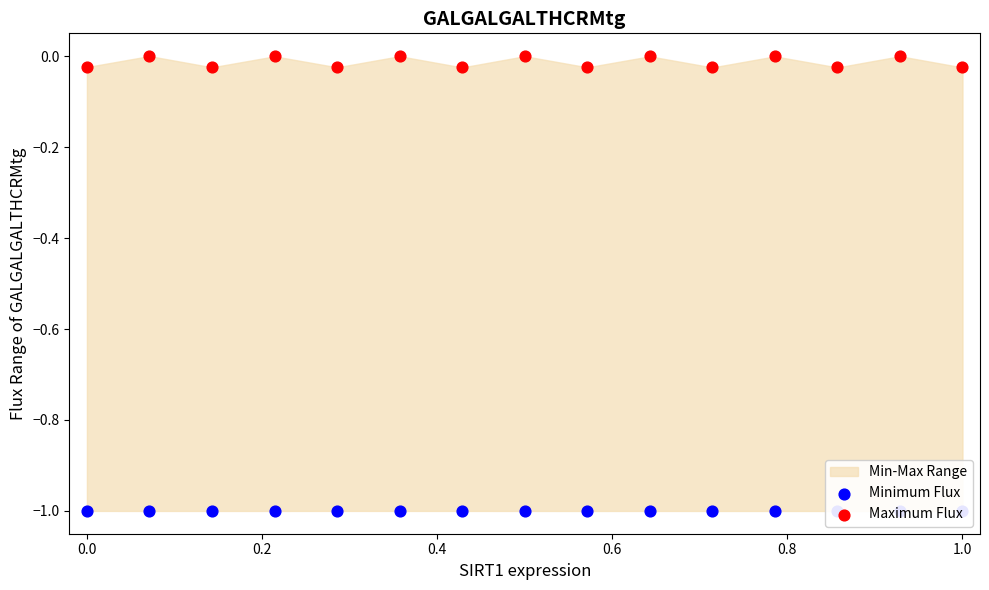

Which series has the largest Y range (max minus min)?

Maximum Flux